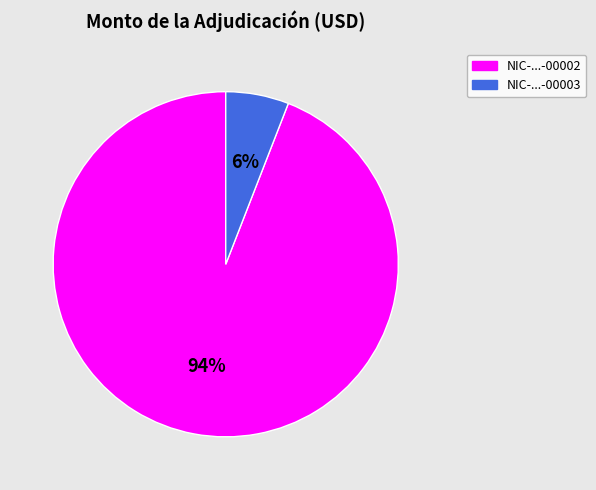

Between NIC-...-00002 and NIC-...-00003, which is larger?

NIC-...-00002